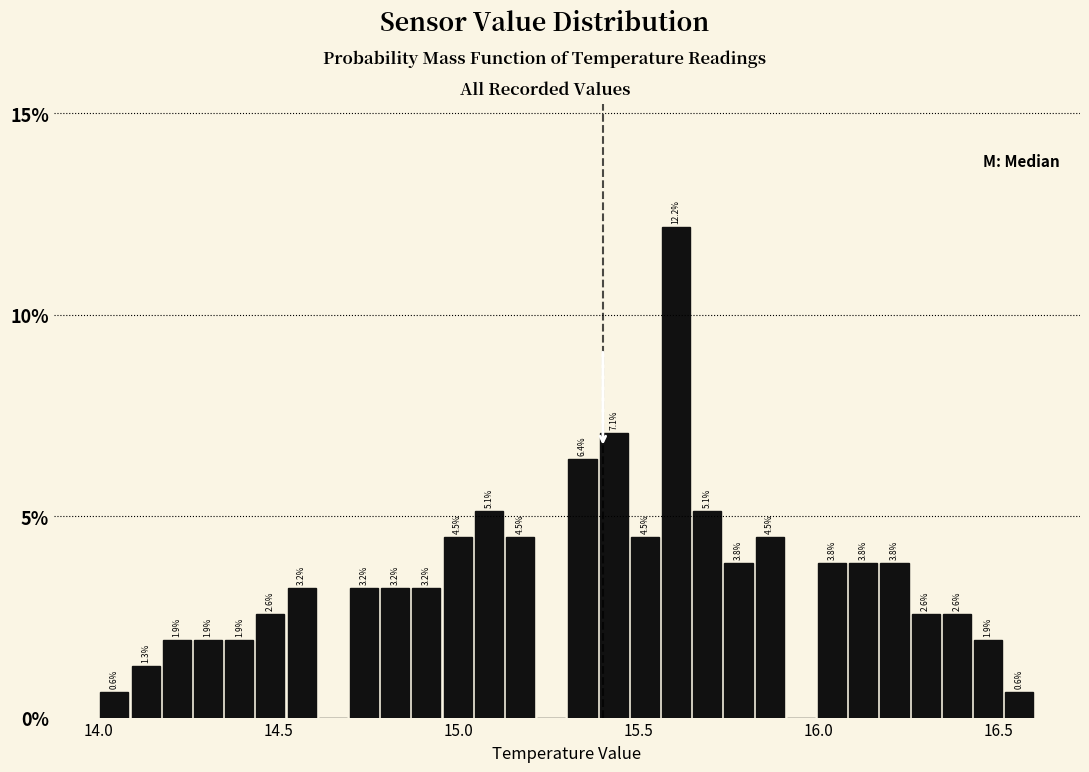

Read against the x-axis, roughly where is the centre of the tallest bar?

15.60